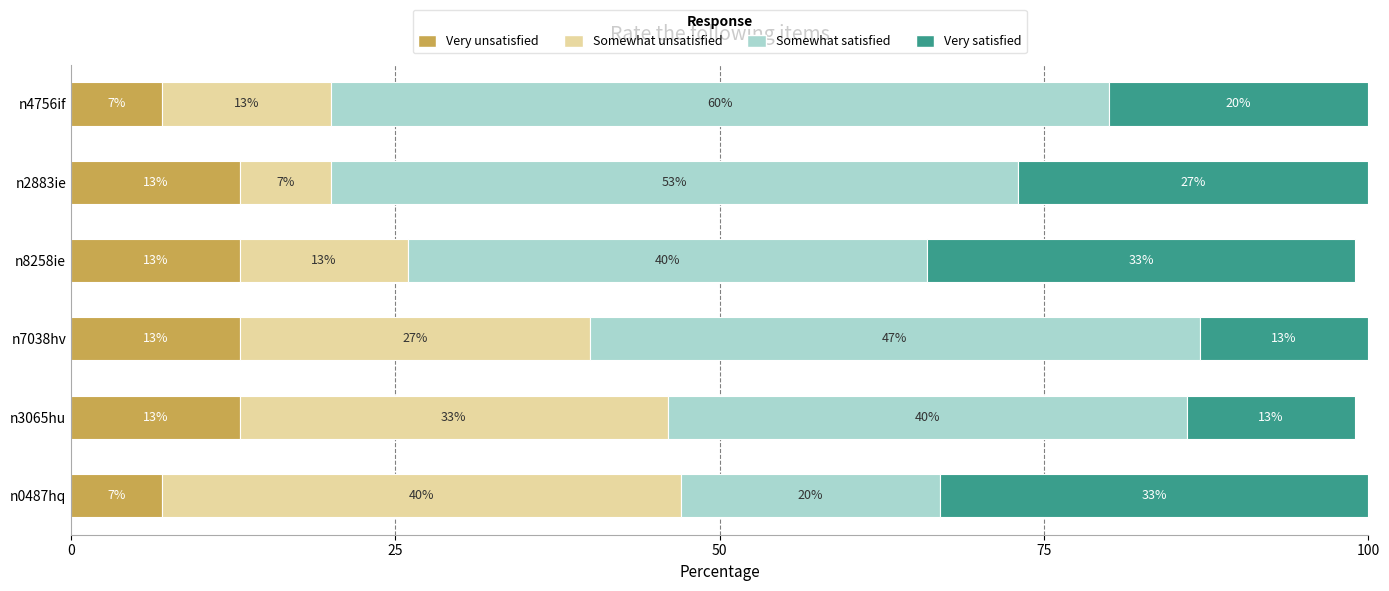

The Very unsatisfied series shows 13 at n2883ie. True or false?

True